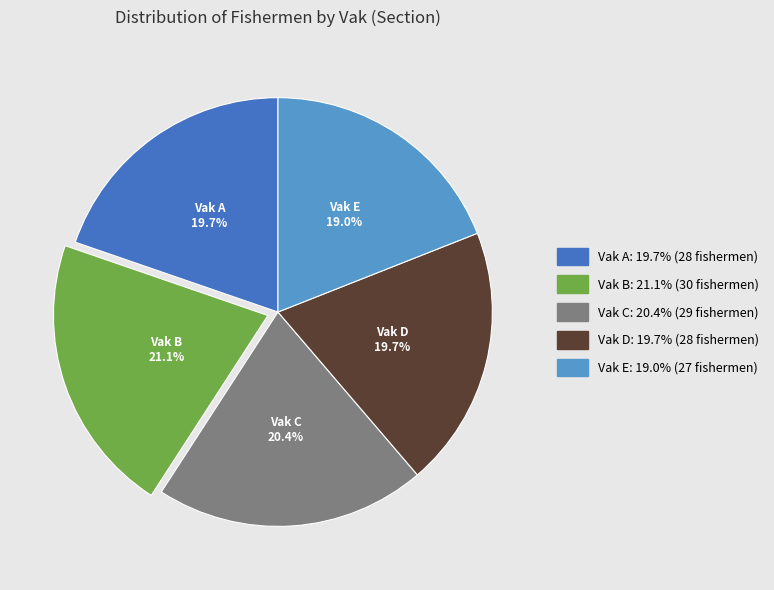

Is there any slice that represents more than half of the pie?

No